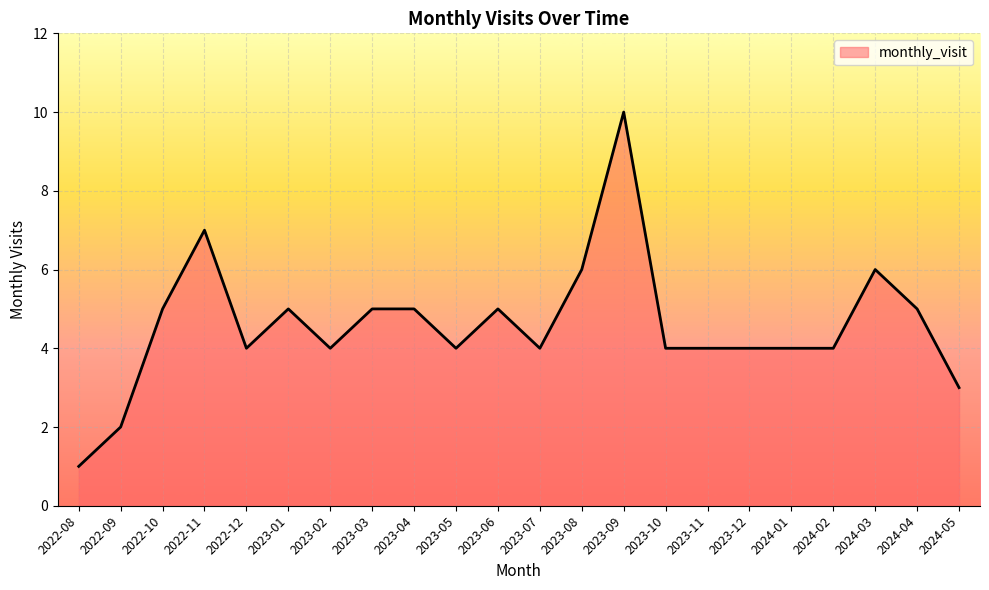

Read the value at 2023-07.

4